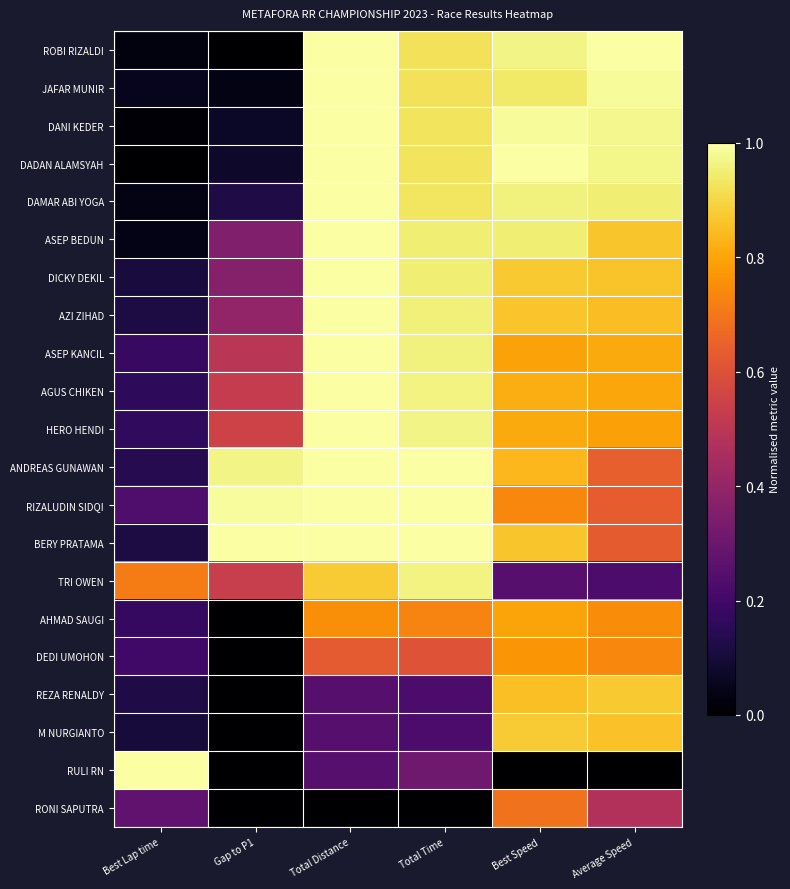

What is the difference between the highest and lowest values at Total Time?

1.0